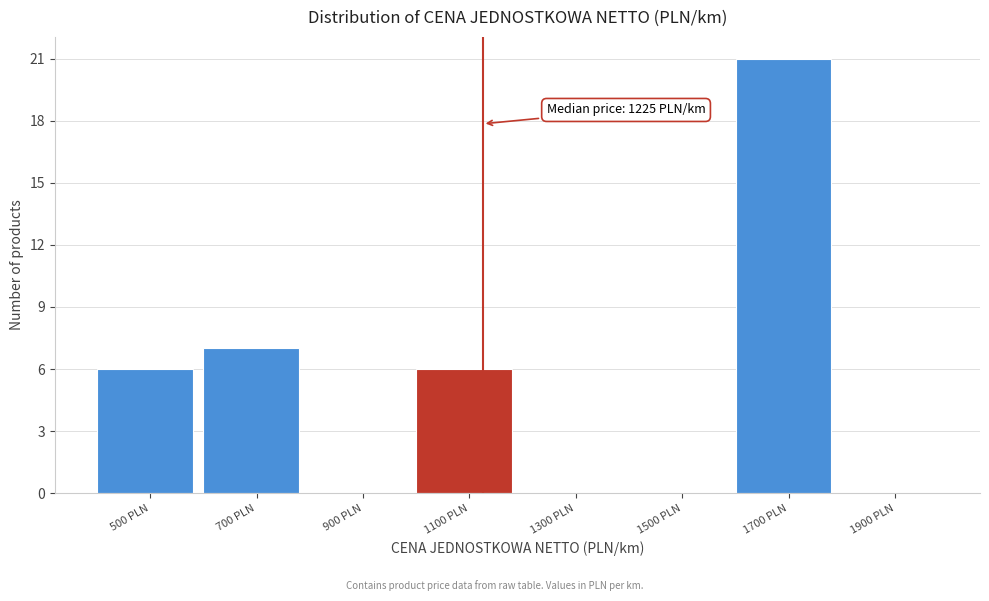

Reading right to left, extract all data points from this chart.

1900 PLN=0	1700 PLN=21	1500 PLN=0	1300 PLN=0	1100 PLN=6	900 PLN=0	700 PLN=7	500 PLN=6